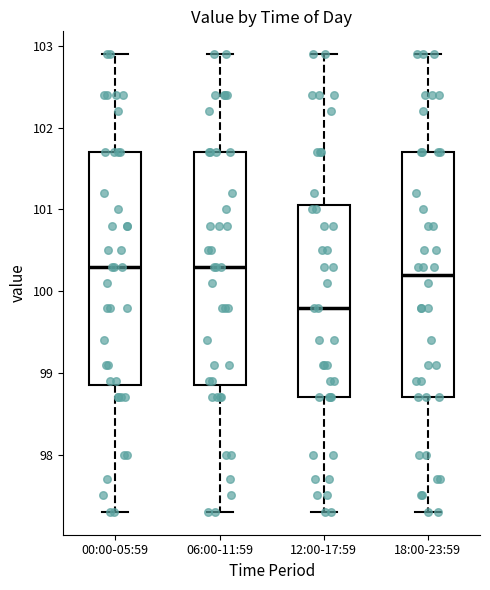

Comparing the boxes themselves (not the whiskers), which one is the tallest?

18:00-23:59